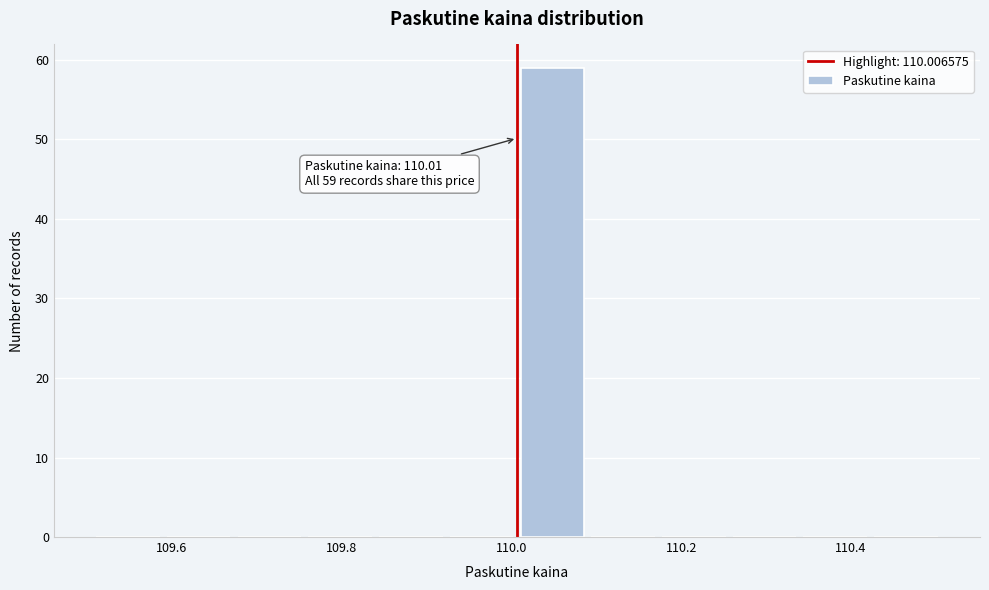

Over which range of the x-axis is the bar tallest?

110.00 to 110.08